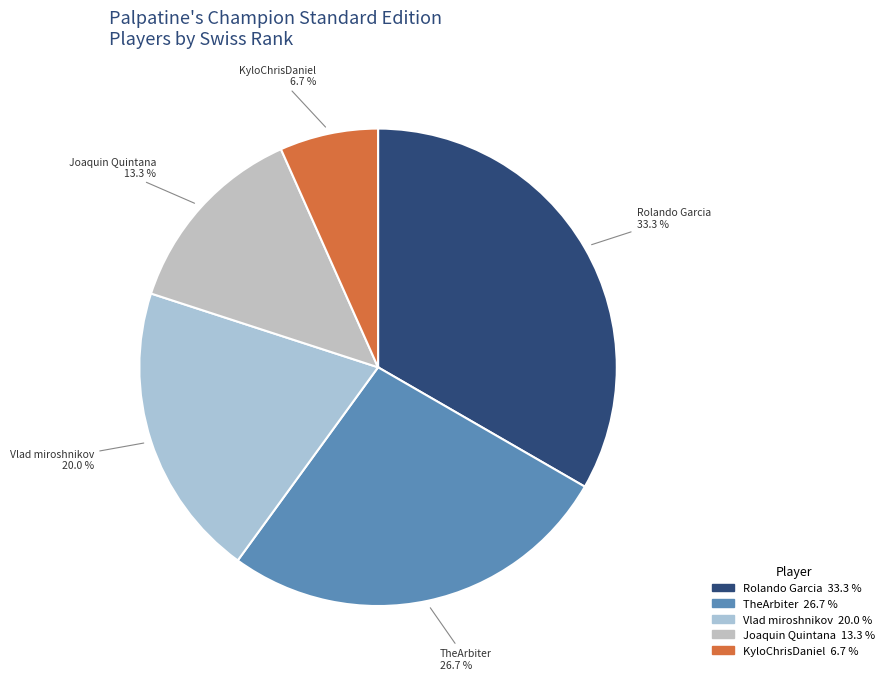

Combined, what portion of the pie is Rolando Garcia and KyloChrisDaniel?

40.0%